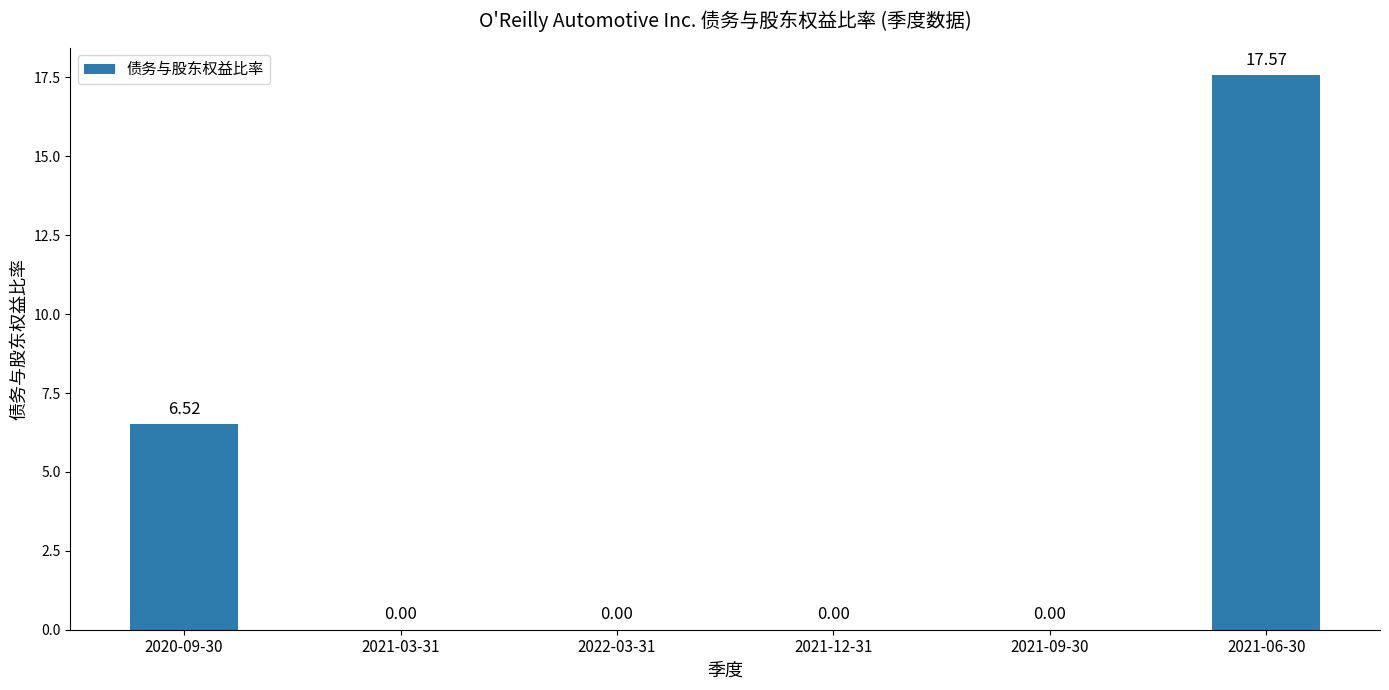

Which label corresponds to the largest value in the chart?

2021-06-30